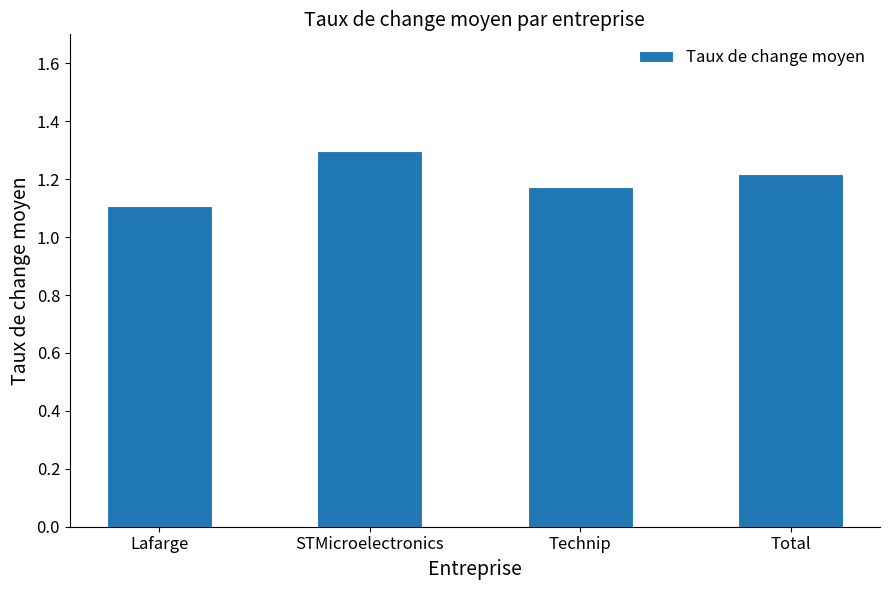

What is the label of the 4th bar from the left?

Total